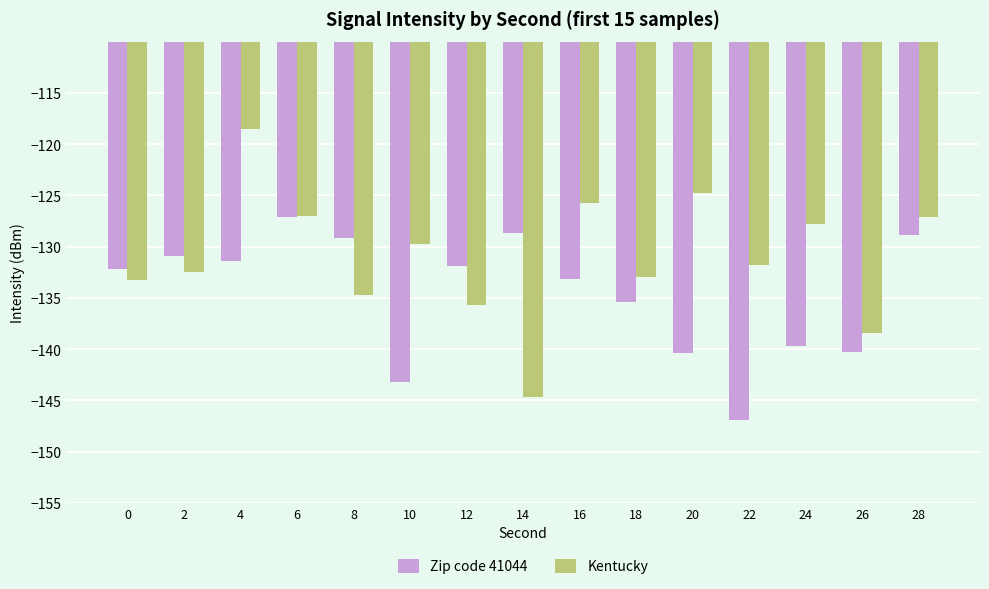

Rank the series by their maximum value, from highest to lowest.

Kentucky, Zip code 41044